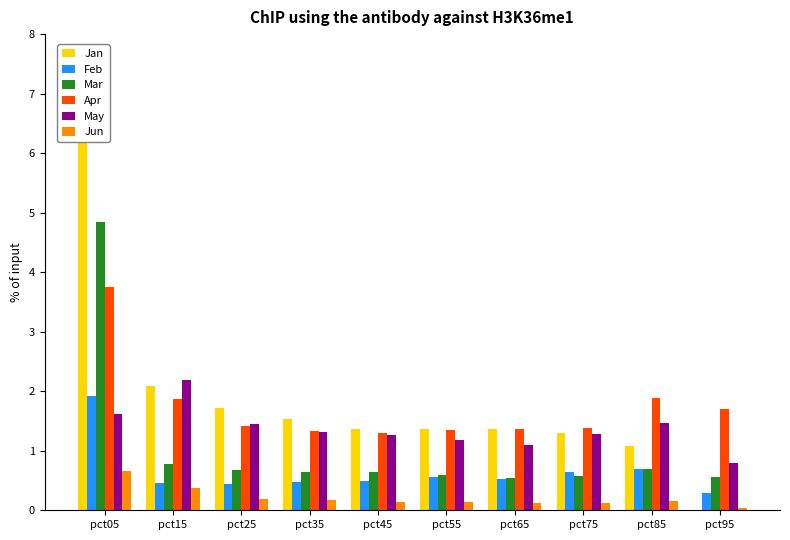

Reading left to right, transcribe all the data shown in this chart.

Jan: 7.0	2.1	1.7	1.5	1.4	1.4	1.4	1.3	1.1	0.0
Feb: 1.9	0.5	0.4	0.5	0.5	0.6	0.5	0.6	0.7	0.3
Mar: 4.8	0.8	0.7	0.6	0.6	0.6	0.5	0.6	0.7	0.6
Apr: 3.8	1.9	1.4	1.3	1.3	1.3	1.4	1.4	1.9	1.7
May: 1.6	2.2	1.5	1.3	1.3	1.2	1.1	1.3	1.5	0.8
Jun: 0.7	0.4	0.2	0.2	0.1	0.1	0.1	0.1	0.2	0.0